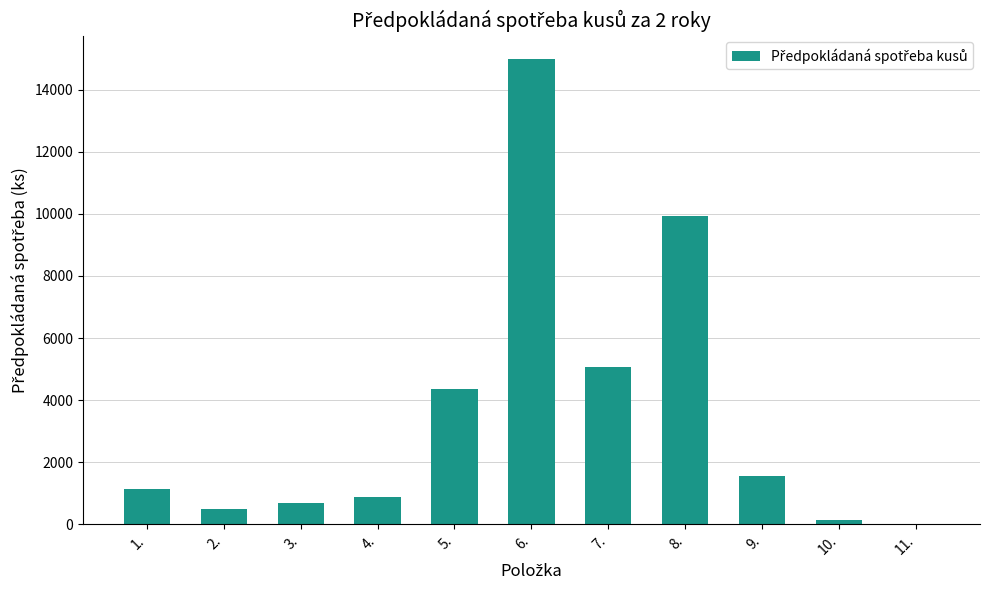

What is the sum of all values?

39240